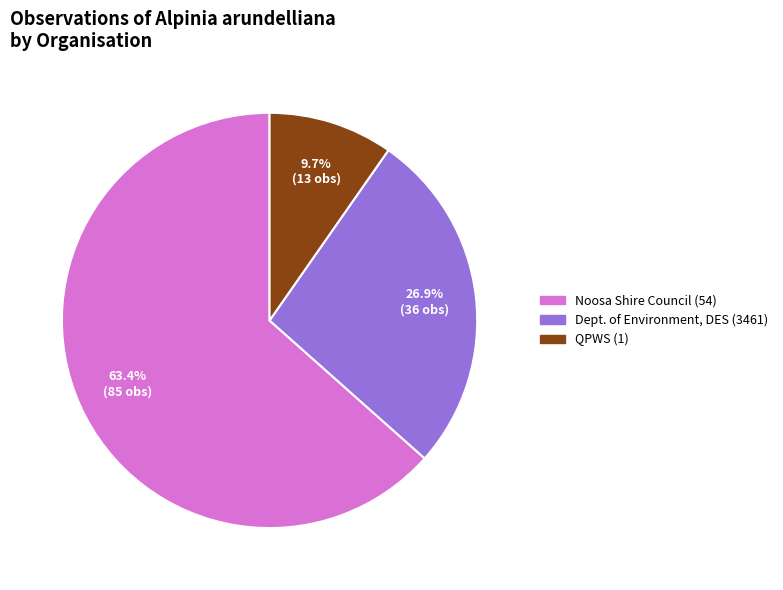

How many slices are in this pie chart?

3